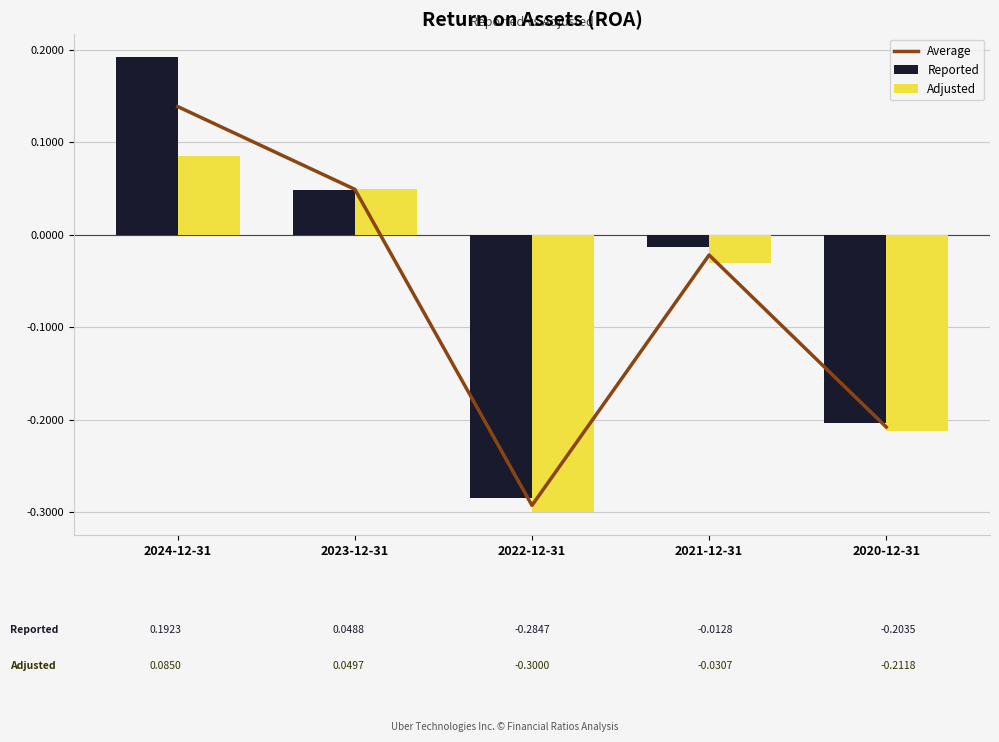

List the series in order of their overall mean, highest first.

Reported, Average, Adjusted